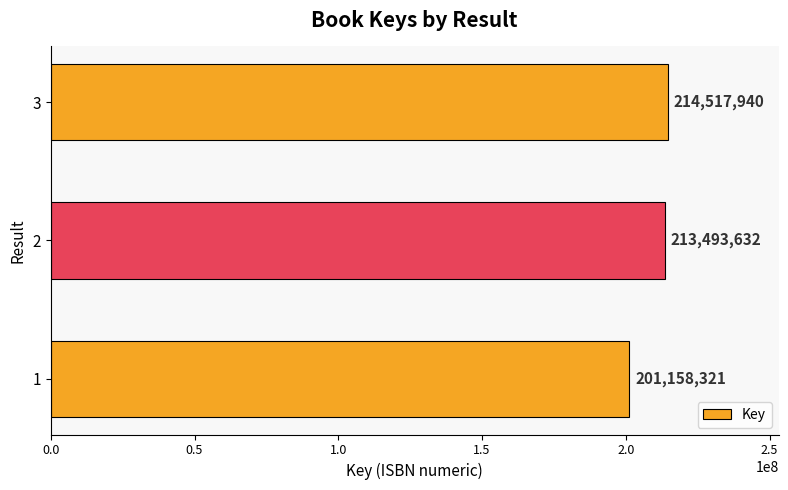

What is the greatest value displayed?

214517940